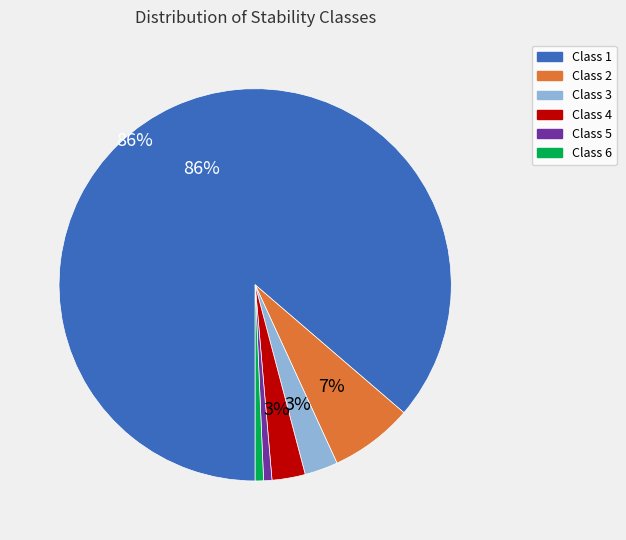

To the nearest percent, what is the combined percentage of Class 2 and Class 3?

10%